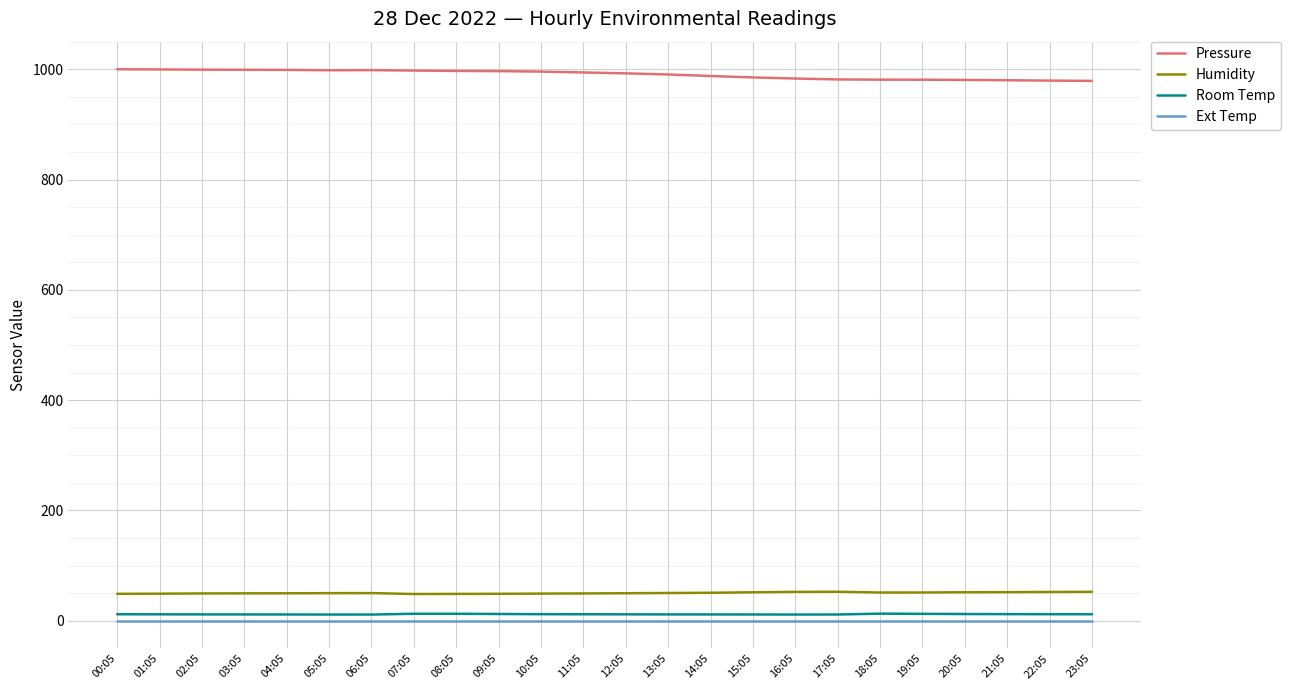

Is the value of Pressure at 00:05 greater than the value of Ext Temp at 14:05?

Yes